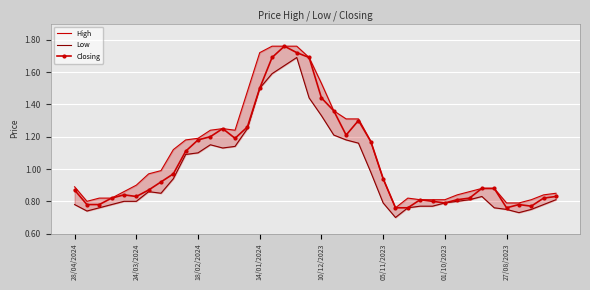

What is the average value of the High series?

1.1